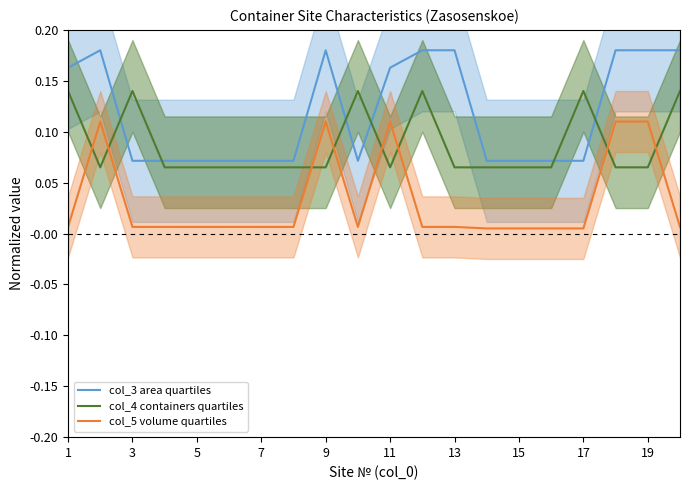

The col_3 area quartiles series shows 0.0 at 3. True or false?

False